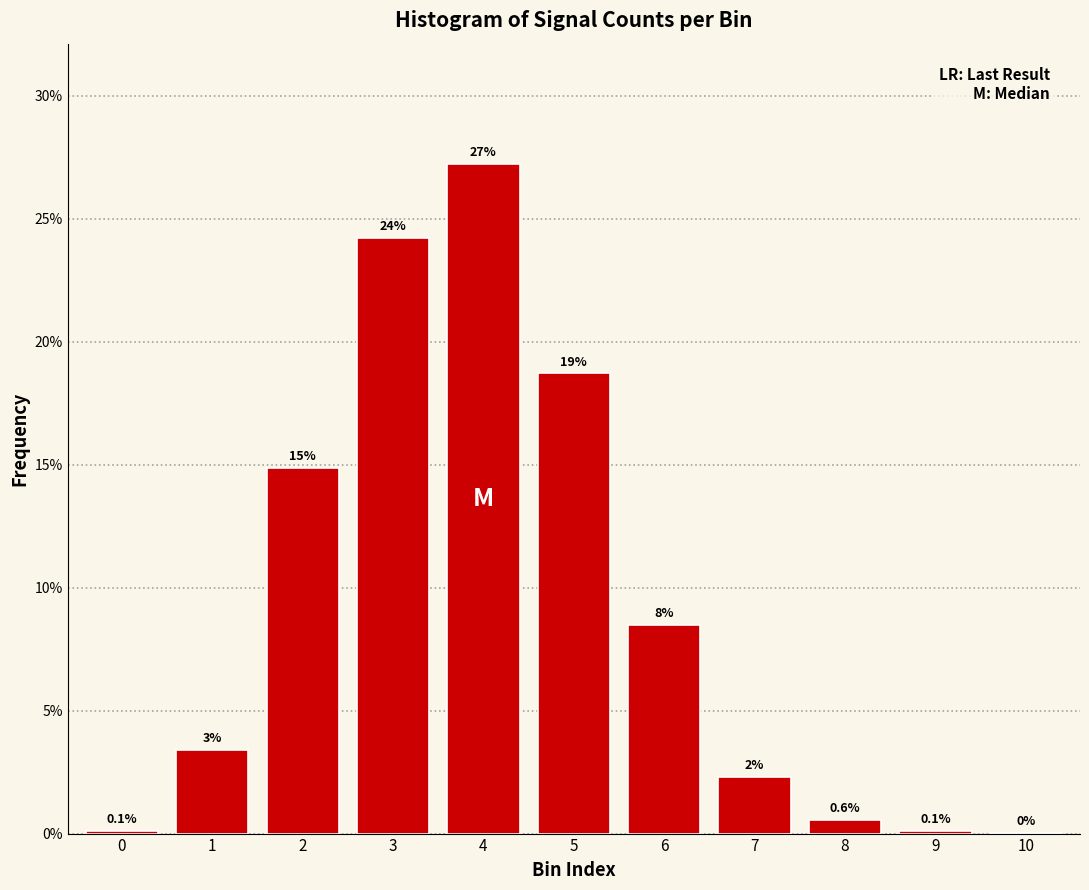

Are the bars horizontal?

No